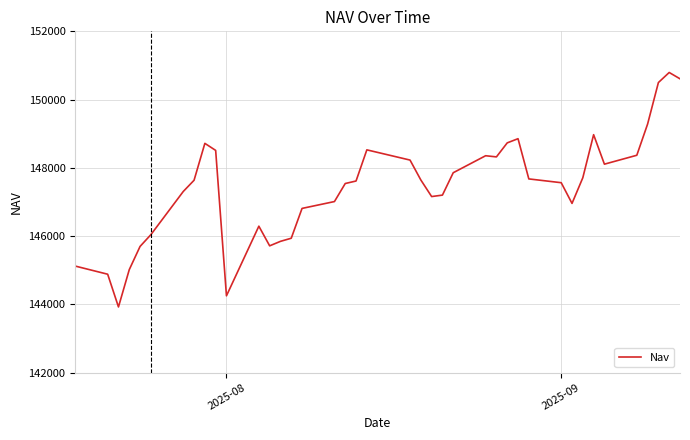

What is the maximum value shown in the chart?

150794.0